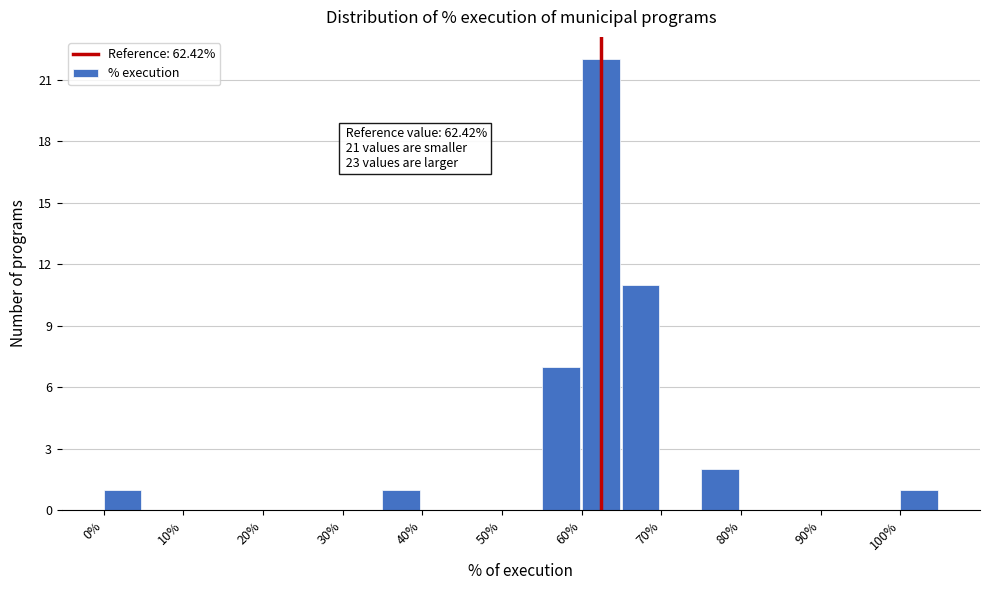

Which range on the x-axis has the tallest bar?

60 to 65